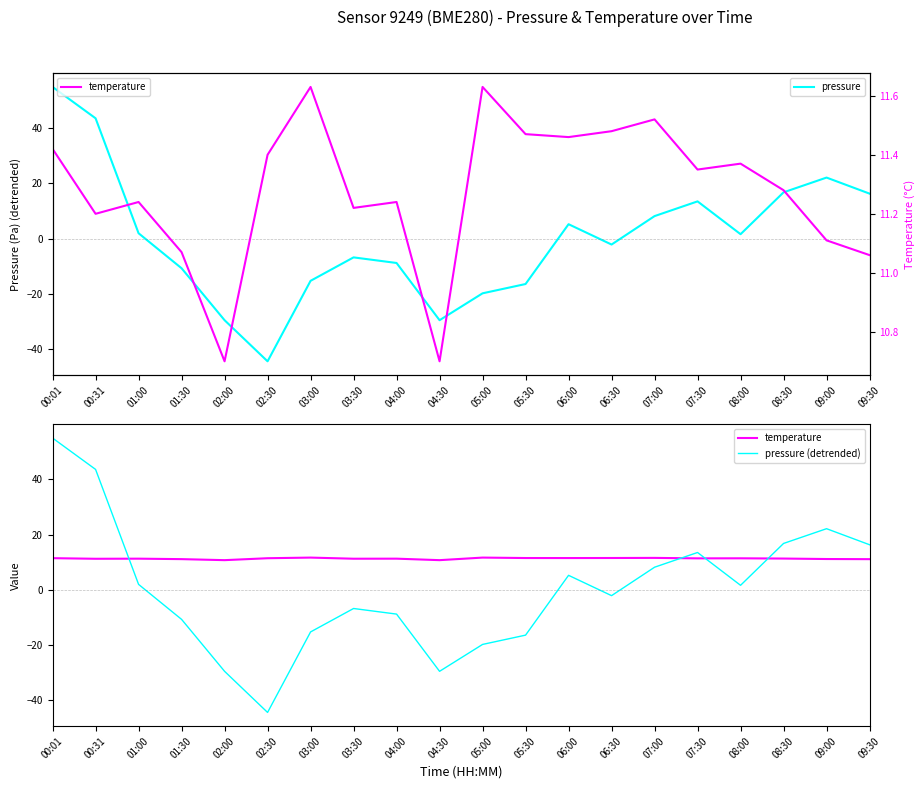

Reading left to right, transcribe all the data shown in this chart.

pressure: 00:01=55.0	00:31=43.6	01:00=1.9	01:30=-10.8	02:00=-29.6	02:30=-44.5	03:00=-15.3	03:30=-6.8	04:00=-8.9	04:30=-29.6	05:00=-19.9	05:30=-16.5	06:00=5.2	06:30=-2.2	07:00=8.1	07:30=13.5	08:00=1.6	08:30=16.8	09:00=22.1	09:30=16.3
temperature: 00:01=11.4	00:31=11.2	01:00=11.2	01:30=11.1	02:00=10.7	02:30=11.4	03:00=11.6	03:30=11.2	04:00=11.2	04:30=10.7	05:00=11.6	05:30=11.5	06:00=11.5	06:30=11.5	07:00=11.5	07:30=11.3	08:00=11.4	08:30=11.3	09:00=11.1	09:30=11.1
pressure (detrended): 00:01=55.0	00:31=43.6	01:00=1.9	01:30=-10.8	02:00=-29.6	02:30=-44.5	03:00=-15.3	03:30=-6.8	04:00=-8.9	04:30=-29.6	05:00=-19.9	05:30=-16.5	06:00=5.2	06:30=-2.2	07:00=8.1	07:30=13.5	08:00=1.6	08:30=16.8	09:00=22.1	09:30=16.3